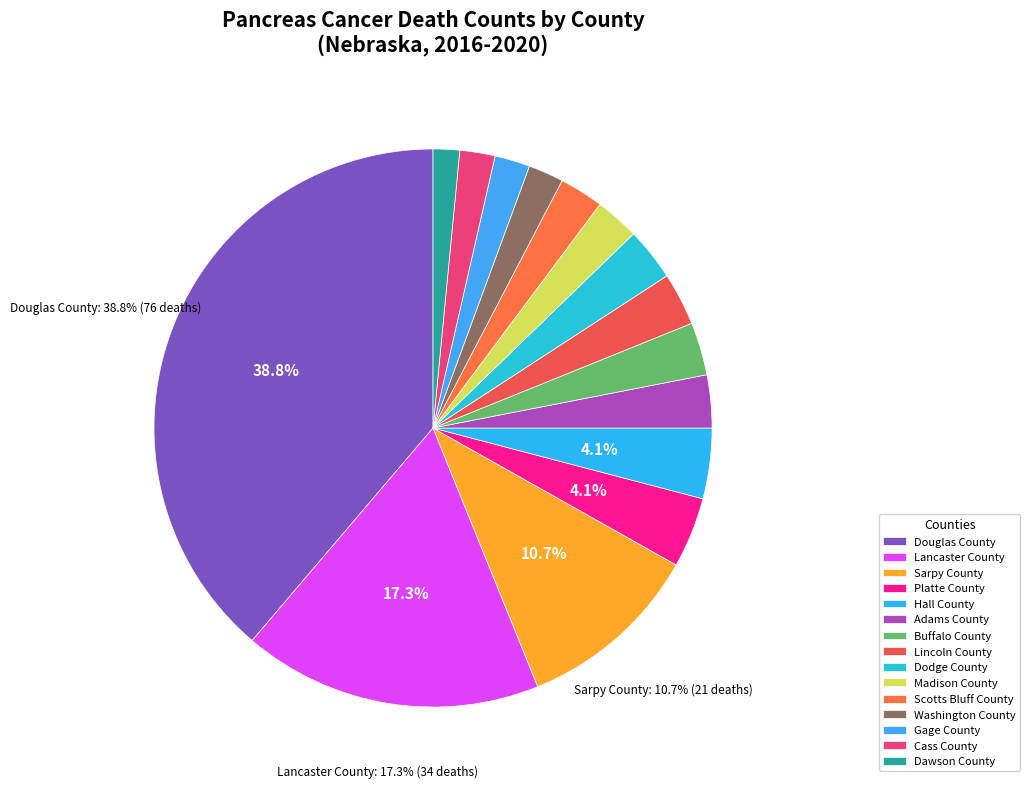

How many segments does this pie chart have?

15